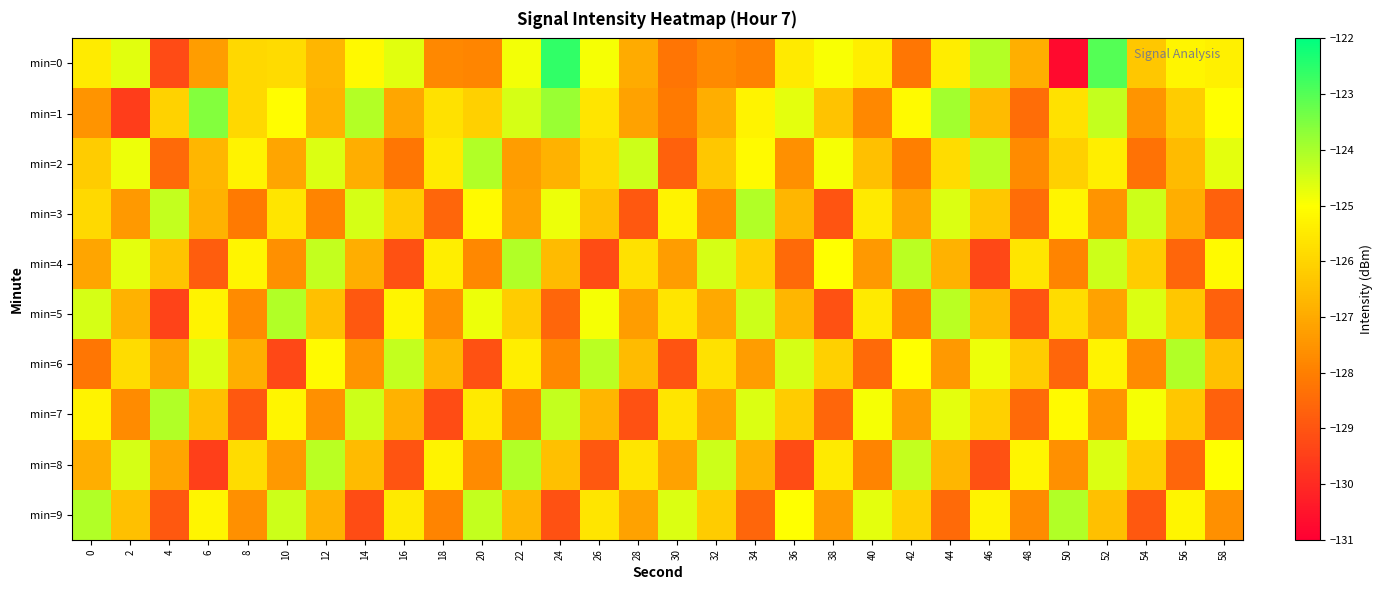

Reading left to right, extract all data points from this chart.

min=0: 0=-125.5	2=-124.6	4=-129.2	6=-127.3	8=-125.9	10=-125.9	12=-126.7	14=-125.2	16=-124.7	18=-127.8	20=-127.9	22=-124.9	24=-122.6	26=-124.9	28=-127.0	30=-128.3	32=-127.8	34=-127.9	36=-125.5	38=-124.9	40=-125.4	42=-128.2	44=-125.4	46=-124.1	48=-126.9	50=-130.7	52=-123.0	54=-126.3	56=-125.2	58=-125.4
min=1: 0=-127.5	2=-129.5	4=-126.1	6=-123.6	8=-125.9	10=-125.0	12=-126.8	14=-124.1	16=-127.1	18=-125.7	20=-126.1	22=-124.5	24=-123.8	26=-125.6	28=-127.2	30=-128.1	32=-126.9	34=-125.3	36=-124.7	38=-126.4	40=-127.8	42=-125.1	44=-123.9	46=-126.6	48=-128.4	50=-125.7	52=-124.3	54=-127.5	56=-126.2	58=-125.0
min=2: 0=-126.2	2=-124.8	4=-128.5	6=-126.7	8=-125.3	10=-127.1	12=-124.6	14=-126.9	16=-128.2	18=-125.5	20=-124.1	22=-127.3	24=-126.8	26=-125.9	28=-124.4	30=-128.7	32=-126.3	34=-125.1	36=-127.6	38=-124.9	40=-126.5	42=-128.0	44=-125.8	46=-124.2	48=-127.7	50=-126.1	52=-125.4	54=-128.3	56=-126.6	58=-124.7
min=3: 0=-125.9	2=-127.4	4=-124.3	6=-126.8	8=-128.1	10=-125.6	12=-127.9	14=-124.5	16=-126.2	18=-128.6	20=-125.1	22=-127.2	24=-124.8	26=-126.5	28=-128.9	30=-125.3	32=-127.7	34=-124.1	36=-126.7	38=-129.0	40=-125.5	42=-127.1	44=-124.6	46=-126.3	48=-128.4	50=-125.2	52=-127.5	54=-124.4	56=-126.9	58=-128.7
min=4: 0=-127.1	2=-124.7	4=-126.4	6=-128.8	8=-125.2	10=-127.6	12=-124.3	14=-126.9	16=-129.1	18=-125.4	20=-127.8	22=-124.1	24=-126.6	26=-129.2	28=-125.7	30=-127.3	32=-124.5	34=-126.1	36=-128.5	38=-125.0	40=-127.4	42=-124.2	44=-126.8	46=-129.3	48=-125.6	50=-127.9	52=-124.4	54=-126.2	56=-128.6	58=-125.1
min=5: 0=-124.5	2=-126.8	4=-129.4	6=-125.3	8=-127.7	10=-124.1	12=-126.5	14=-128.9	16=-125.2	18=-127.6	20=-124.8	22=-126.2	24=-128.6	26=-124.9	28=-127.3	30=-125.6	32=-127.0	34=-124.4	36=-126.7	38=-129.1	40=-125.5	42=-127.9	44=-124.2	46=-126.6	48=-129.0	50=-125.8	52=-127.2	54=-124.6	56=-126.3	58=-128.7
min=6: 0=-128.2	2=-125.8	4=-127.2	6=-124.6	8=-126.9	10=-129.3	12=-125.1	14=-127.5	16=-124.3	18=-126.7	20=-129.1	22=-125.4	24=-127.8	26=-124.2	28=-126.6	30=-129.0	32=-125.7	34=-127.3	36=-124.5	38=-126.1	40=-128.5	42=-125.0	44=-127.4	46=-124.8	48=-126.2	50=-128.6	52=-125.3	54=-127.7	56=-124.1	58=-126.5
min=7: 0=-125.3	2=-127.7	4=-124.1	6=-126.5	8=-128.9	10=-125.2	12=-127.6	14=-124.4	16=-126.8	18=-129.2	20=-125.5	22=-127.9	24=-124.3	26=-126.7	28=-129.1	30=-125.6	32=-127.2	34=-124.6	36=-126.2	38=-128.6	40=-124.9	42=-127.3	44=-124.7	46=-126.1	48=-128.5	50=-125.1	52=-127.5	54=-124.9	56=-126.3	58=-128.7
min=8: 0=-126.9	2=-124.5	4=-127.1	6=-129.5	8=-125.8	10=-127.4	12=-124.2	14=-126.6	16=-129.0	18=-125.3	20=-127.7	22=-124.1	24=-126.5	26=-128.9	28=-125.6	30=-127.2	32=-124.4	34=-126.8	36=-129.2	38=-125.5	40=-127.9	42=-124.3	44=-126.7	46=-129.1	48=-125.2	50=-127.6	52=-124.6	54=-126.2	56=-128.6	58=-125.0
min=9: 0=-124.1	2=-126.5	4=-128.9	6=-125.2	8=-127.6	10=-124.4	12=-126.8	14=-129.2	16=-125.5	18=-127.9	20=-124.3	22=-126.7	24=-129.1	26=-125.6	28=-127.2	30=-124.6	32=-126.2	34=-128.6	36=-125.0	38=-127.4	40=-124.7	42=-126.1	44=-128.5	46=-125.3	48=-127.7	50=-124.1	52=-126.5	54=-128.9	56=-125.2	58=-127.6